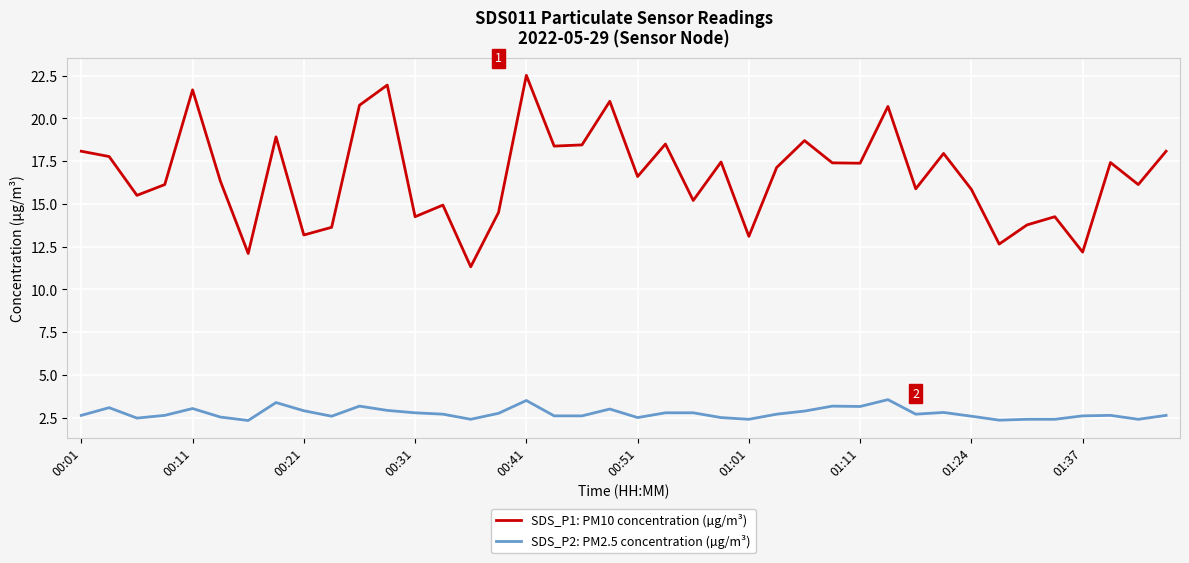

What is the smallest value displayed?

2.3